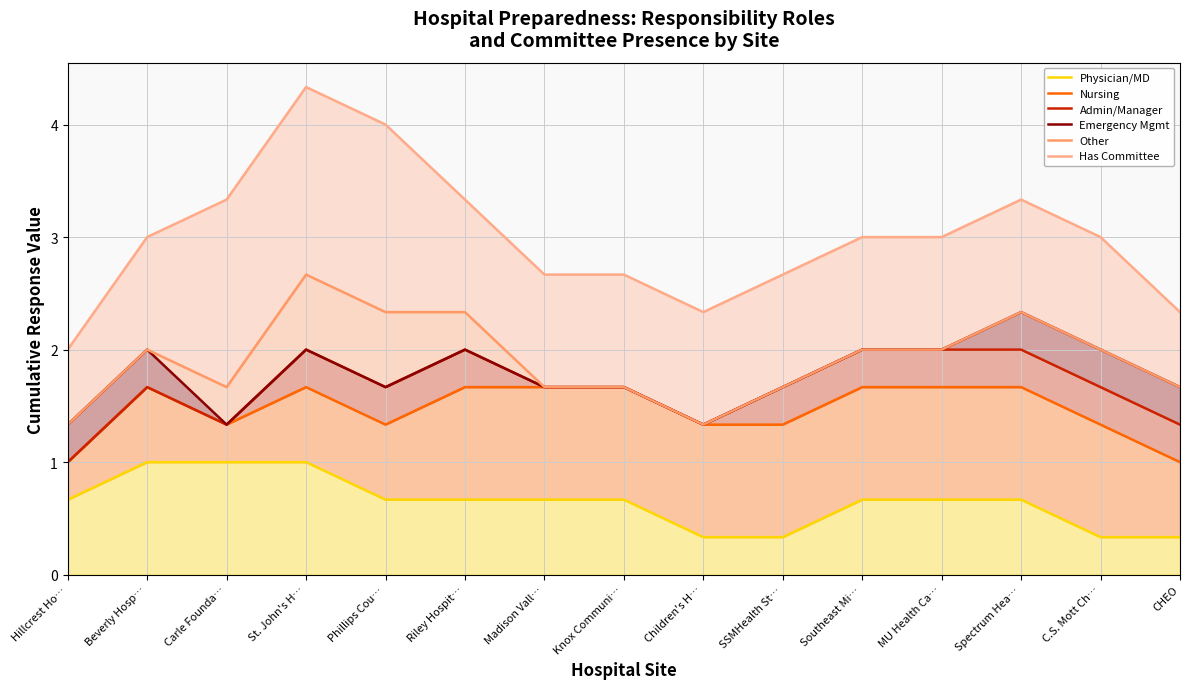

What is the minimum value shown in the chart?

0.3